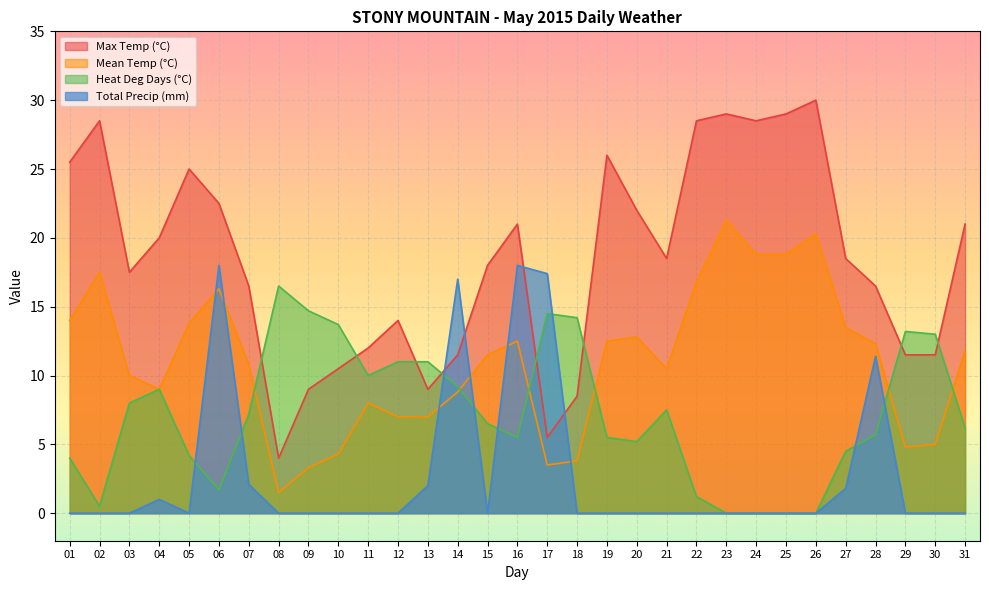

What value does the Heat Deg Days (°C) series have at 06?

1.7